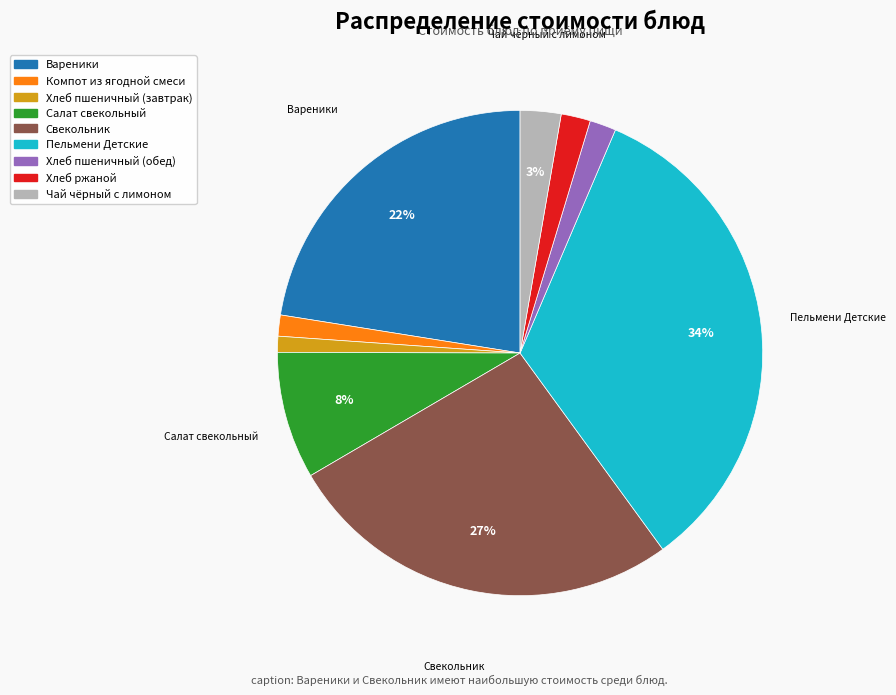

To the nearest percent, what percentage of the pie is Свекольник?

27%